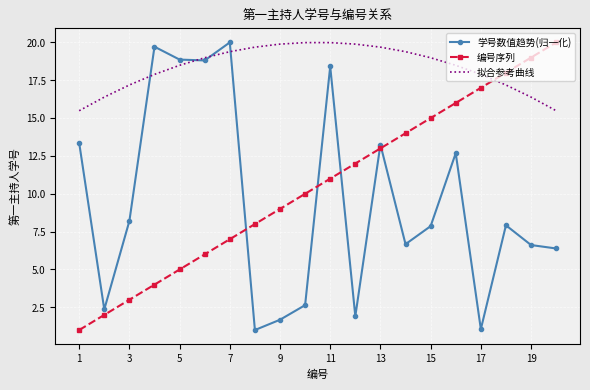

What is the maximum value shown in the chart?

20.0